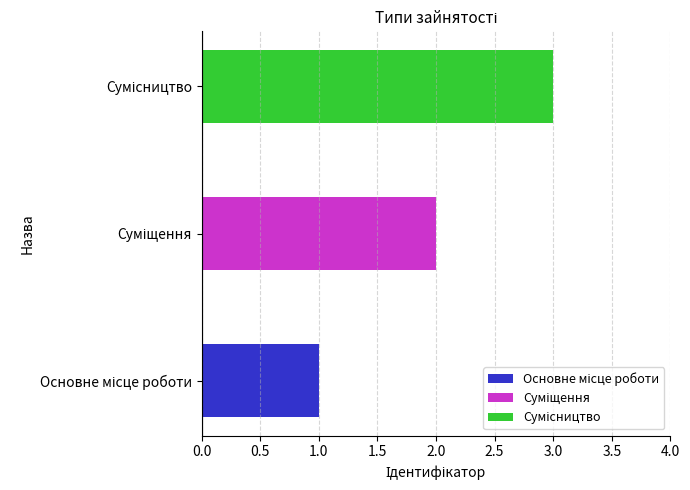

What is the sum of the values at Суміщення and Сумісництво?

5